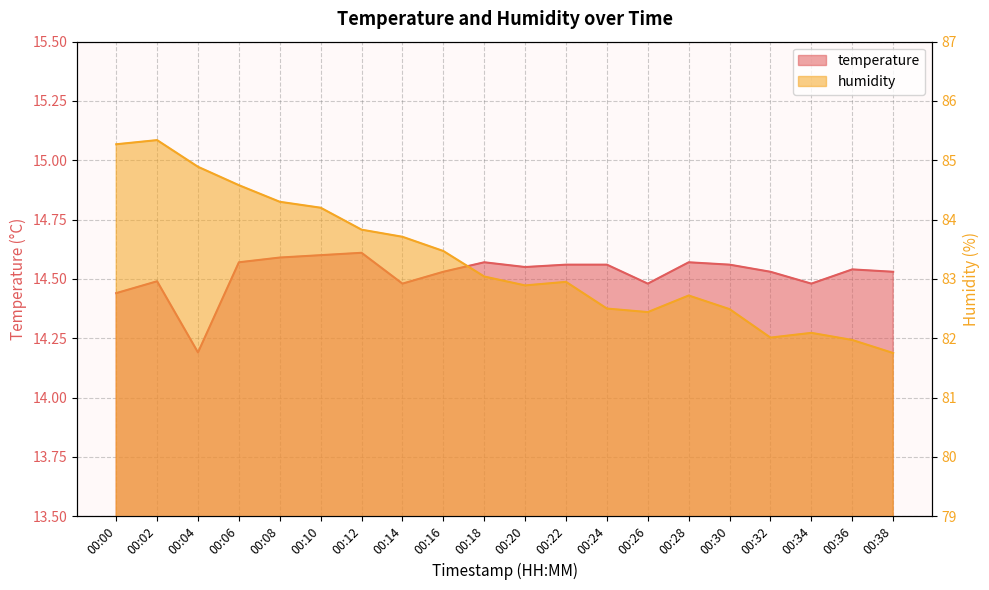

Does the chart have visible grid lines?

Yes